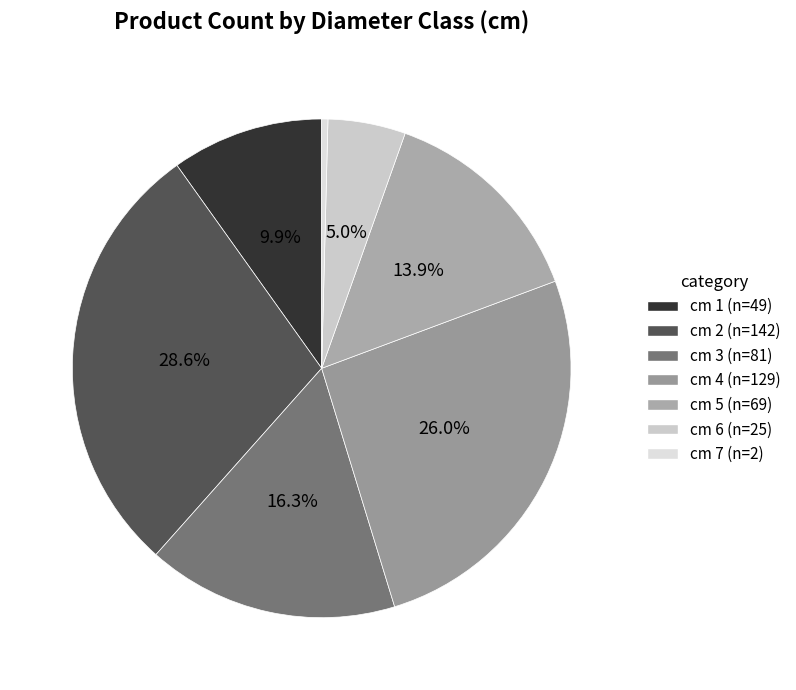

How many segments does this pie chart have?

7